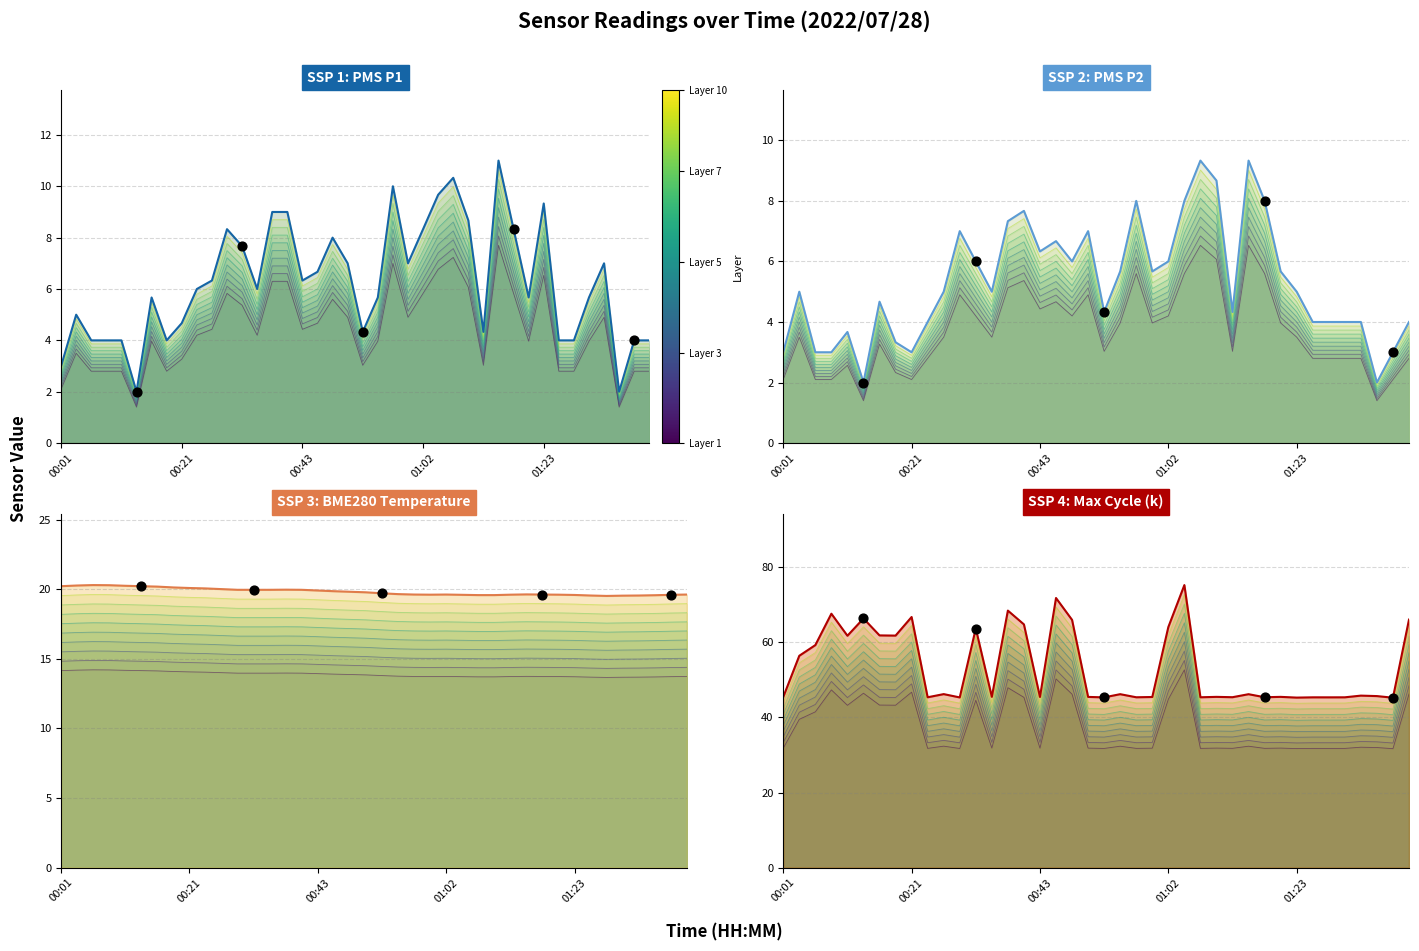

What are all the series names shown in the legend?

PMS_P1, PMS_P2, BME280_temperature, Max_cycle